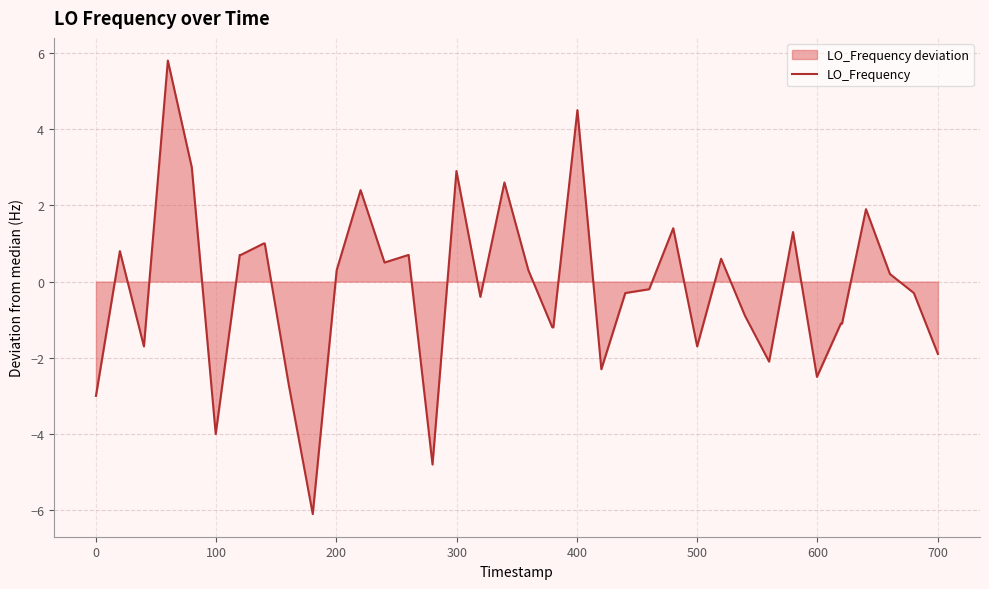

What is the difference between the maximum and minimum values?

11.9